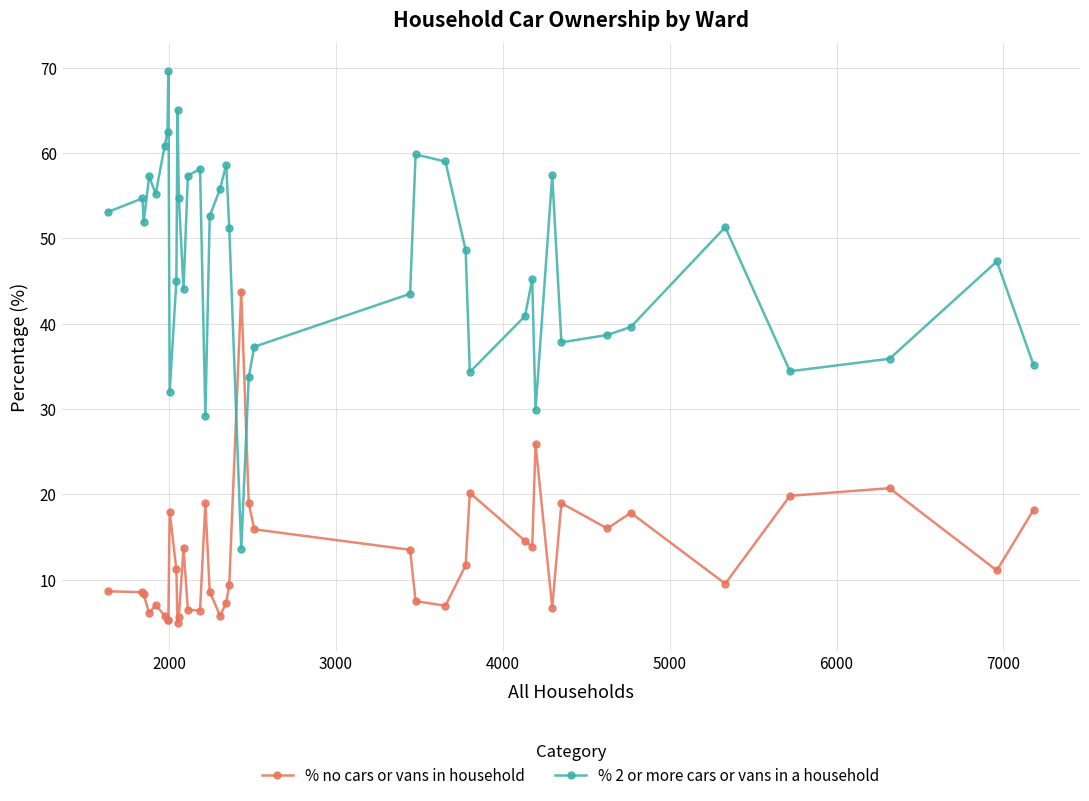

How many lines are shown in the chart?

2